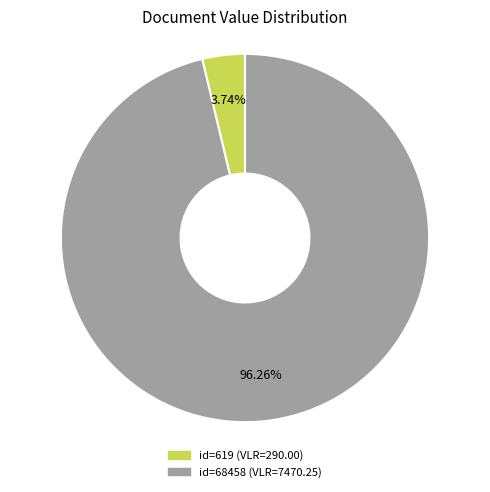

Does any single category account for the majority?

Yes